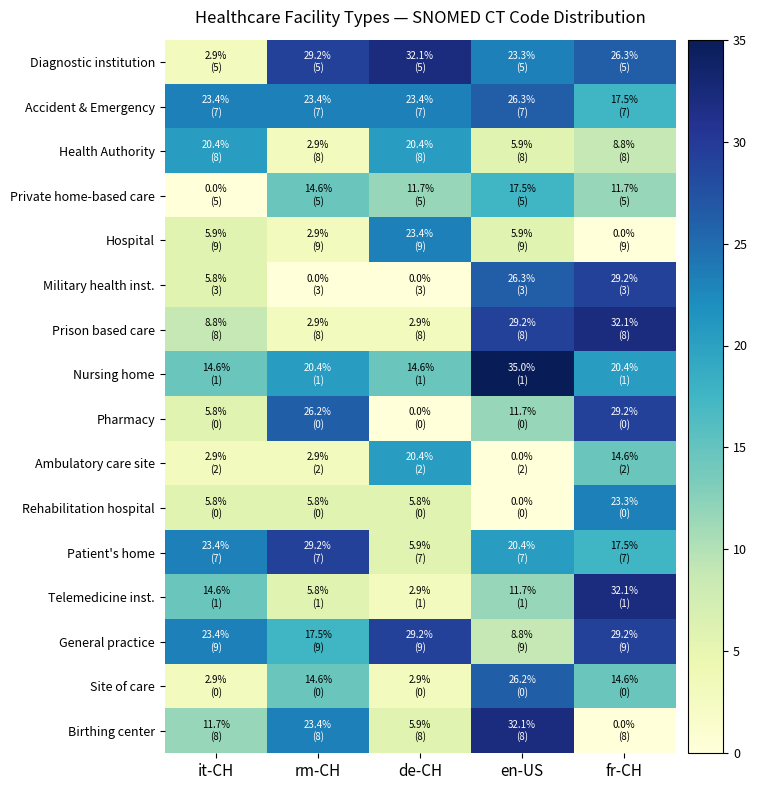

Reading left to right, transcribe all the data shown in this chart.

Diagnostic institution: it-CH=2.9	rm-CH=29.2	de-CH=32.1	en-US=23.3	fr-CH=26.3
Accident & Emergency: it-CH=23.4	rm-CH=23.4	de-CH=23.4	en-US=26.3	fr-CH=17.5
Health Authority: it-CH=20.4	rm-CH=2.9	de-CH=20.4	en-US=5.9	fr-CH=8.8
Private home-based care: it-CH=0.0	rm-CH=14.6	de-CH=11.7	en-US=17.5	fr-CH=11.7
Hospital: it-CH=5.9	rm-CH=2.9	de-CH=23.4	en-US=5.9	fr-CH=0.0
Military health inst.: it-CH=5.8	rm-CH=0.0	de-CH=0.0	en-US=26.3	fr-CH=29.2
Prison based care: it-CH=8.8	rm-CH=2.9	de-CH=2.9	en-US=29.2	fr-CH=32.1
Nursing home: it-CH=14.6	rm-CH=20.4	de-CH=14.6	en-US=35.0	fr-CH=20.4
Pharmacy: it-CH=5.8	rm-CH=26.2	de-CH=0.0	en-US=11.7	fr-CH=29.2
Ambulatory care site: it-CH=2.9	rm-CH=2.9	de-CH=20.4	en-US=0.0	fr-CH=14.6
Rehabilitation hospital: it-CH=5.8	rm-CH=5.8	de-CH=5.8	en-US=0.0	fr-CH=23.3
Patient's home: it-CH=23.4	rm-CH=29.2	de-CH=5.9	en-US=20.4	fr-CH=17.5
Telemedicine inst.: it-CH=14.6	rm-CH=5.8	de-CH=2.9	en-US=11.7	fr-CH=32.1
General practice: it-CH=23.4	rm-CH=17.5	de-CH=29.2	en-US=8.8	fr-CH=29.2
Site of care: it-CH=2.9	rm-CH=14.6	de-CH=2.9	en-US=26.2	fr-CH=14.6
Birthing center: it-CH=11.7	rm-CH=23.4	de-CH=5.9	en-US=32.1	fr-CH=0.0